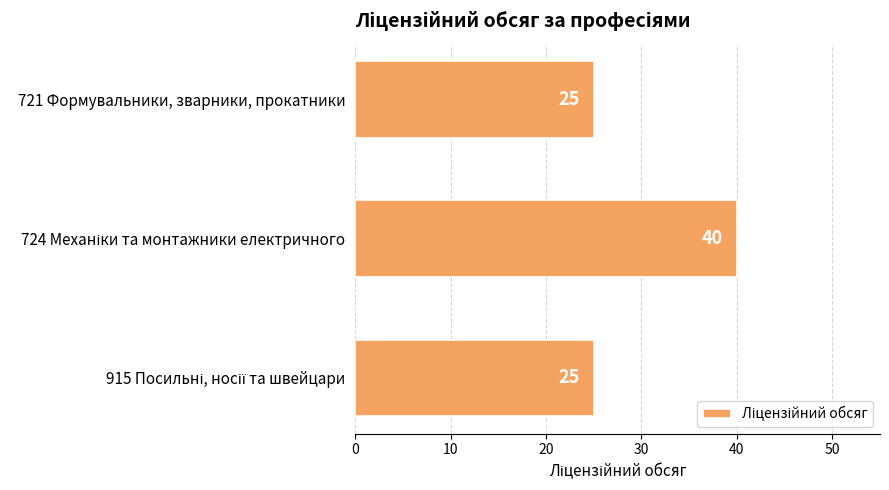

How many data points are above 25?

1